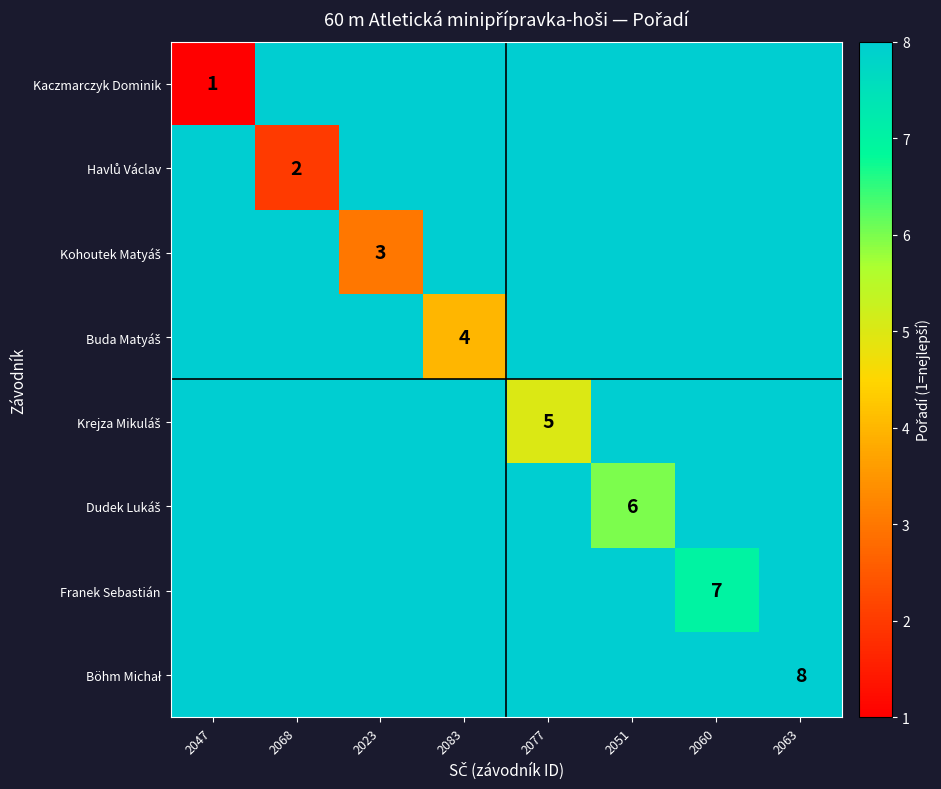

At which label does Kaczmarczyk Dominik reach its minimum?

2047